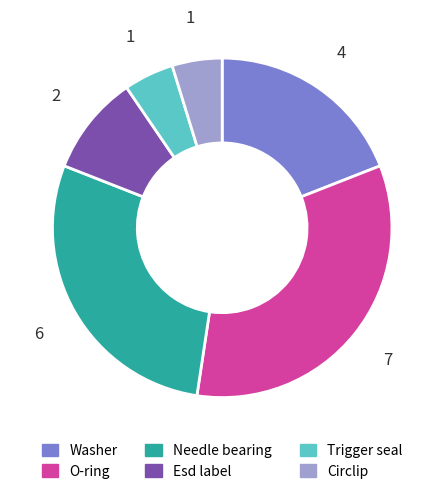

Which has a higher value, O-ring or Esd label?

O-ring